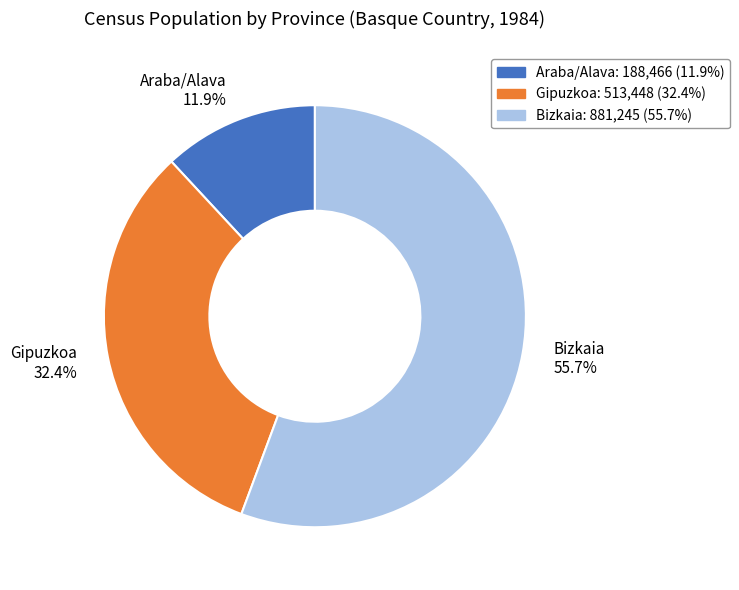

What is the total percentage of Bizkaia and Araba/Alava?

67.6%